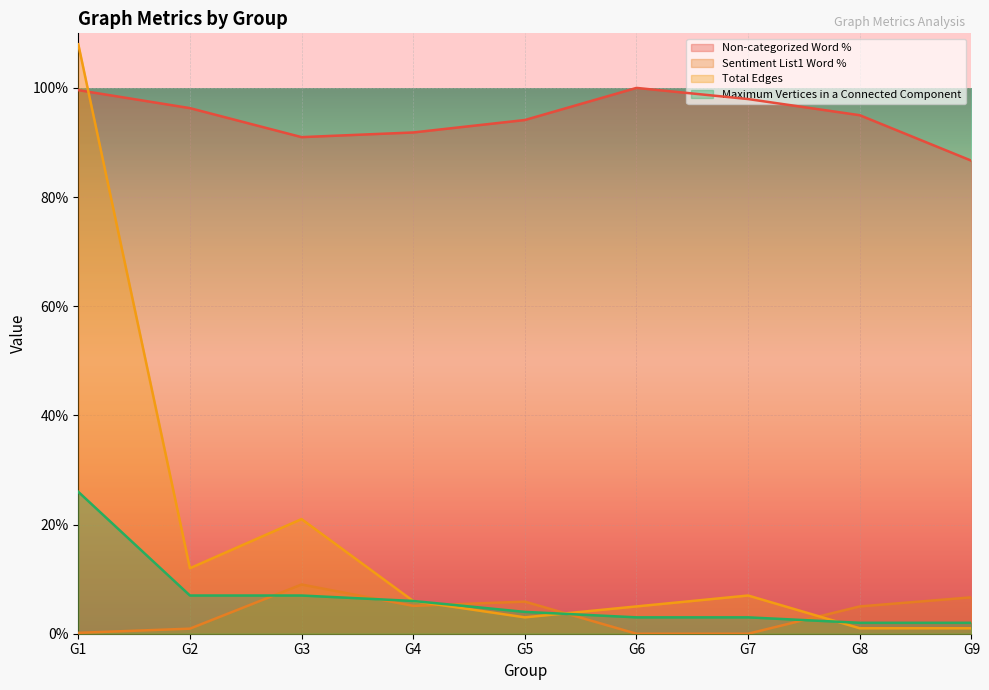

Reading left to right, extract all data points from this chart.

Sentiment List1 Word %: G1=0.2	G2=0.9	G3=9.0	G4=5.1	G5=5.9	G6=0.0	G7=0.0	G8=5.0	G9=6.7
Total Edges: G1=108.0	G2=12.0	G3=21.0	G4=6.0	G5=3.0	G6=5.0	G7=7.0	G8=1.0	G9=1.0
Non-categorized Word Count: G1=26.0	G2=7.0	G3=7.0	G4=6.0	G5=4.0	G6=3.0	G7=3.0	G8=2.0	G9=2.0
Non-categorized Word %: G1=99.6	G2=96.3	G3=91.0	G4=91.8	G5=94.1	G6=100.0	G7=98.0	G8=95.0	G9=86.7